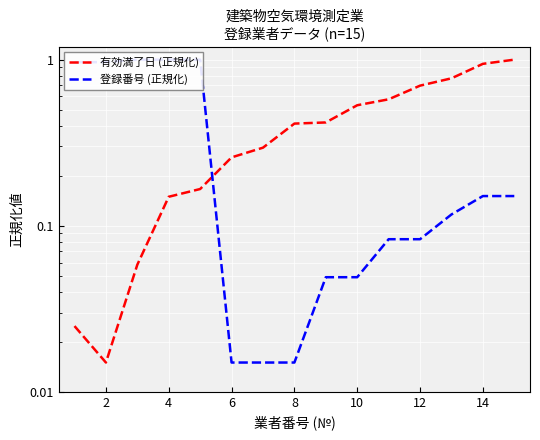

After their last crossing, which series has the higher values: 有効満了日 (正規化) or 登録番号 (正規化)?

有効満了日 (正規化)